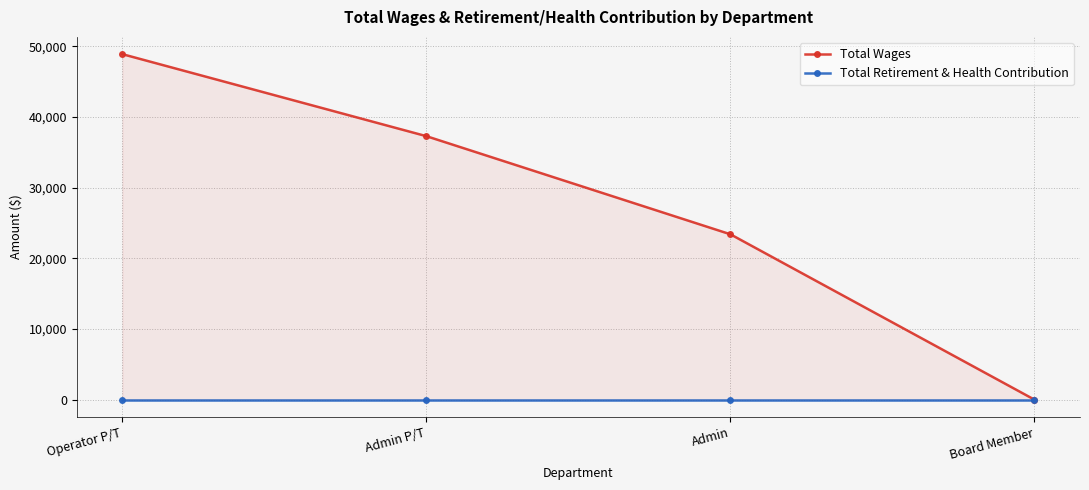

What is the label of the 3rd point from the left?

Admin